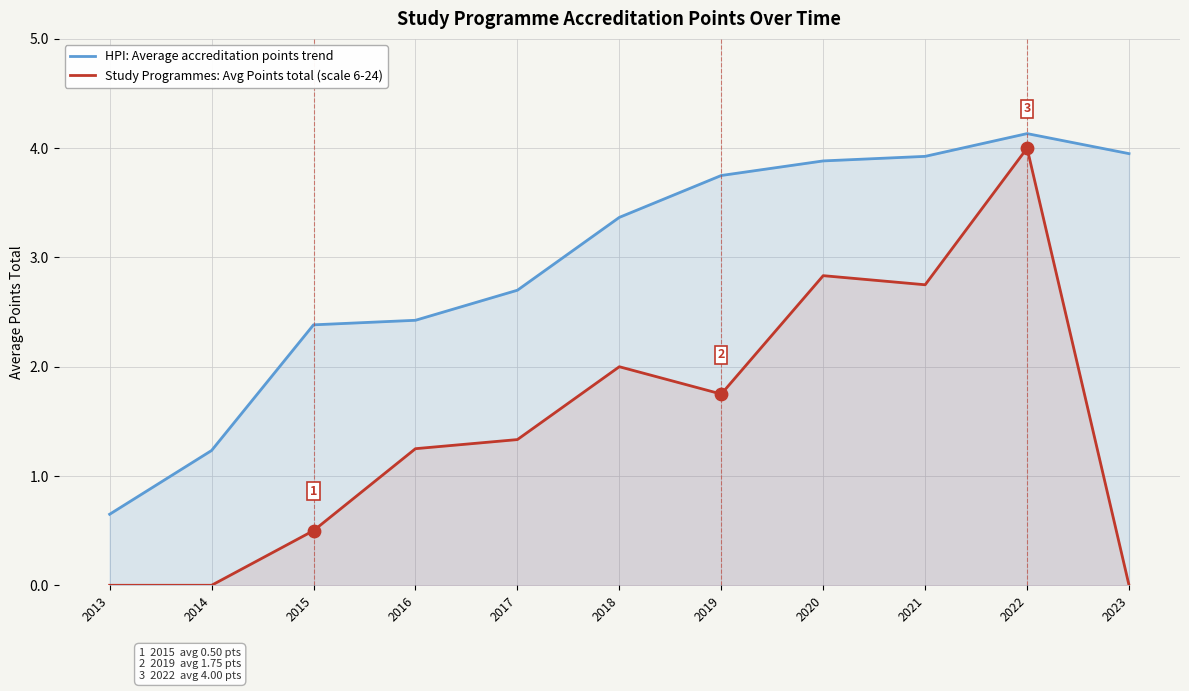

What are all the series names shown in the legend?

HPI: Average accreditation points trend, Study Programmes: Avg Points total (scale 6-24)